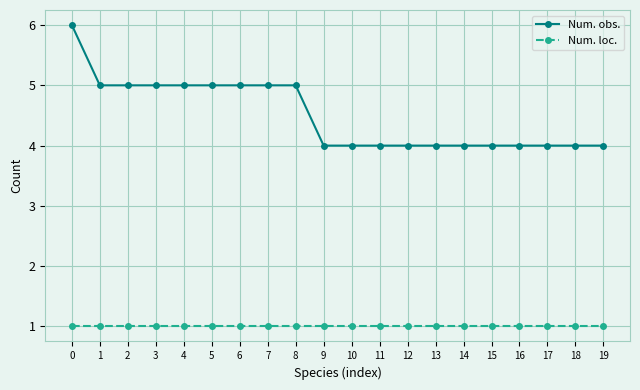

The Num. obs. series shows 4 at 13. True or false?

True